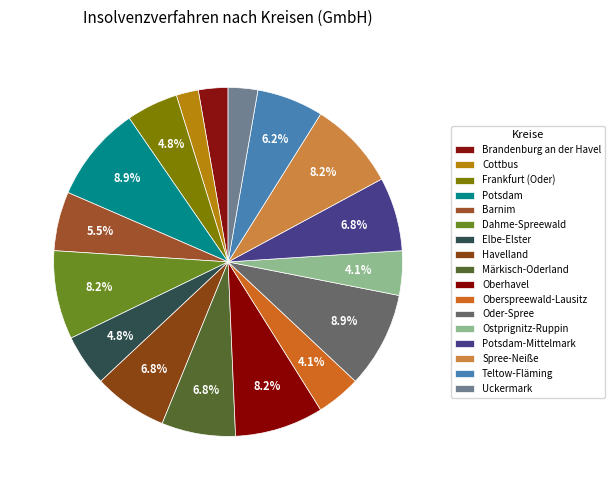

How many slices are in this pie chart?

17